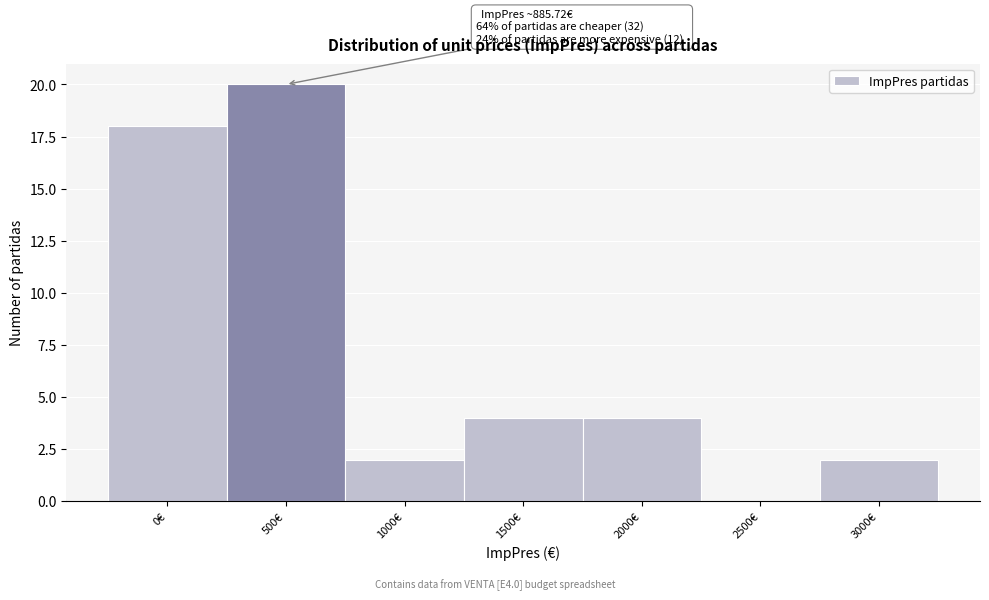

Reading left to right, list all the values displayed in this chart.

0€=18	500€=20	1000€=2	1500€=4	2000€=4	2500€=0	3000€=2